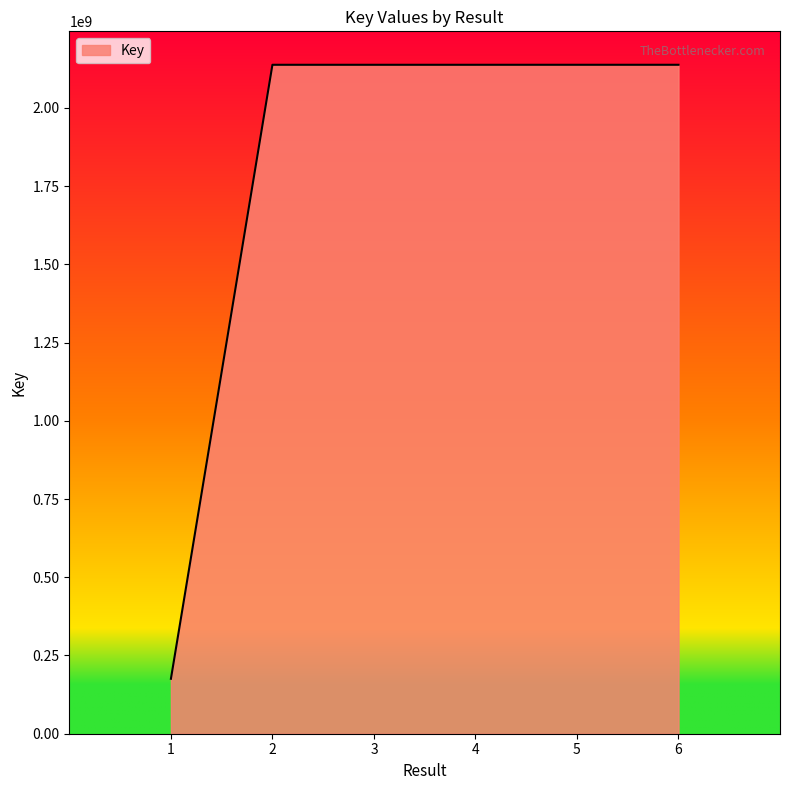

What is the minimum value shown in the chart?

175573388